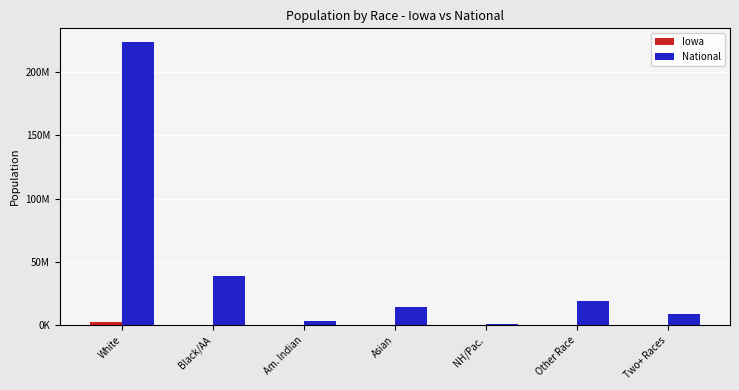

What position from the right is NH/Pac.?

3